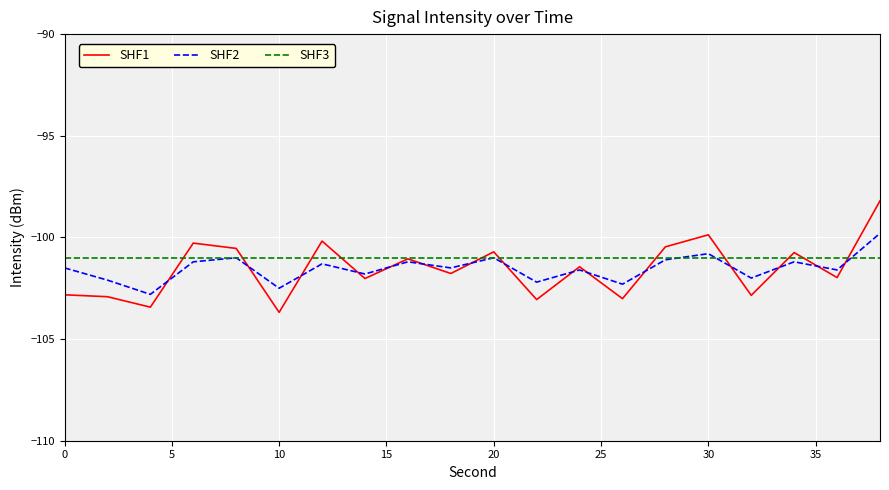

Rank the series by their maximum value, from highest to lowest.

SHF1, SHF2, SHF3